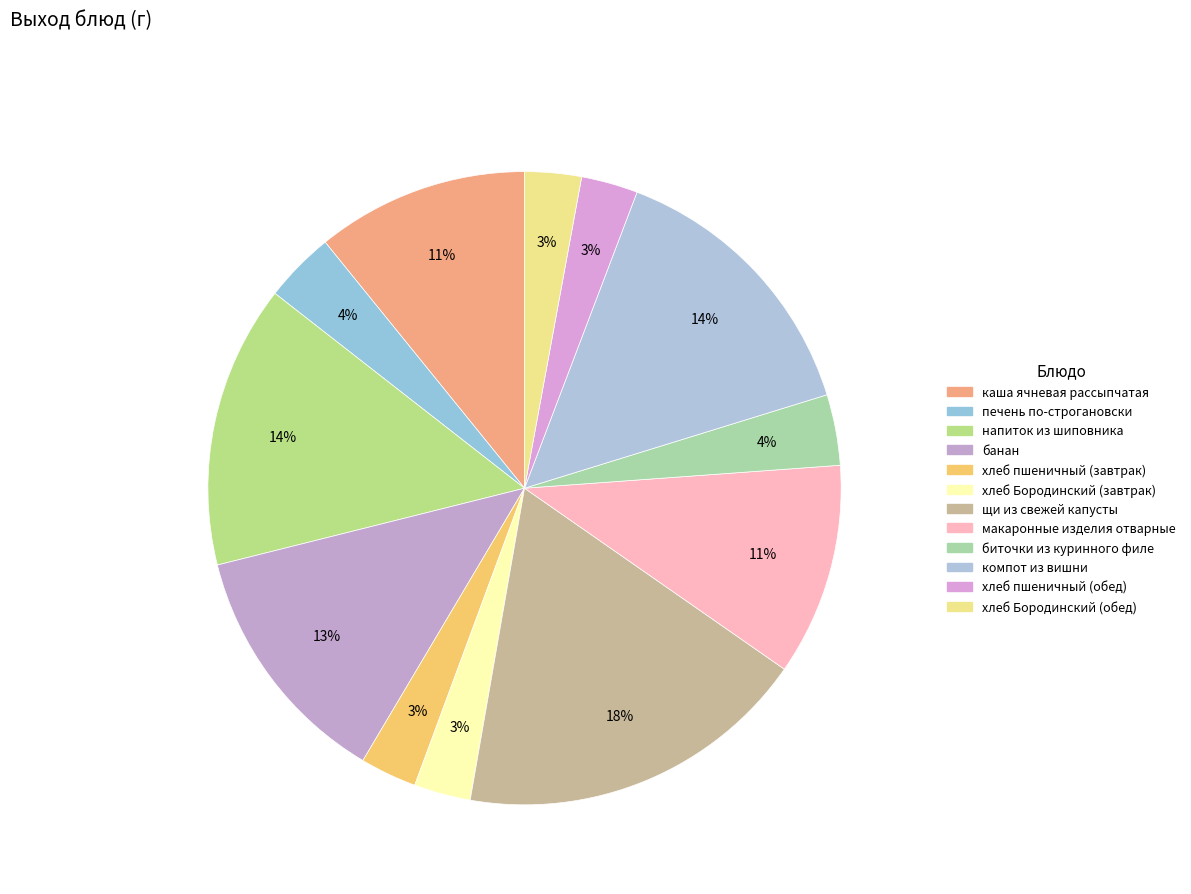

What is the smallest slice in the pie chart?

хлеб пшеничный (завтрак)